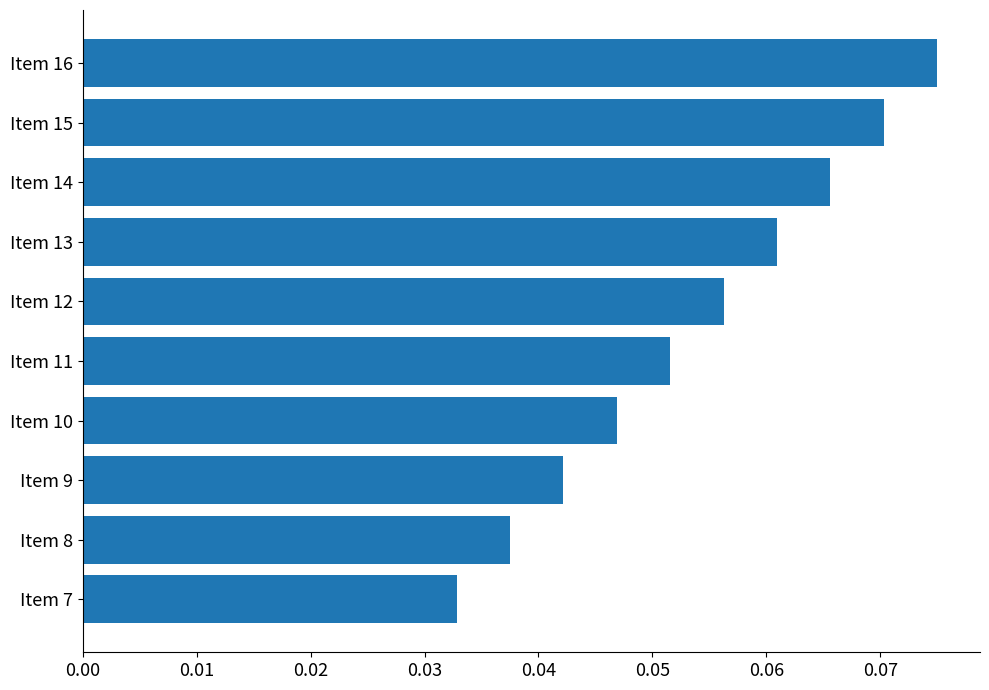

List the labels in order of value, smallest first.

Item 7, Item 8, Item 9, Item 10, Item 11, Item 12, Item 13, Item 14, Item 15, Item 16